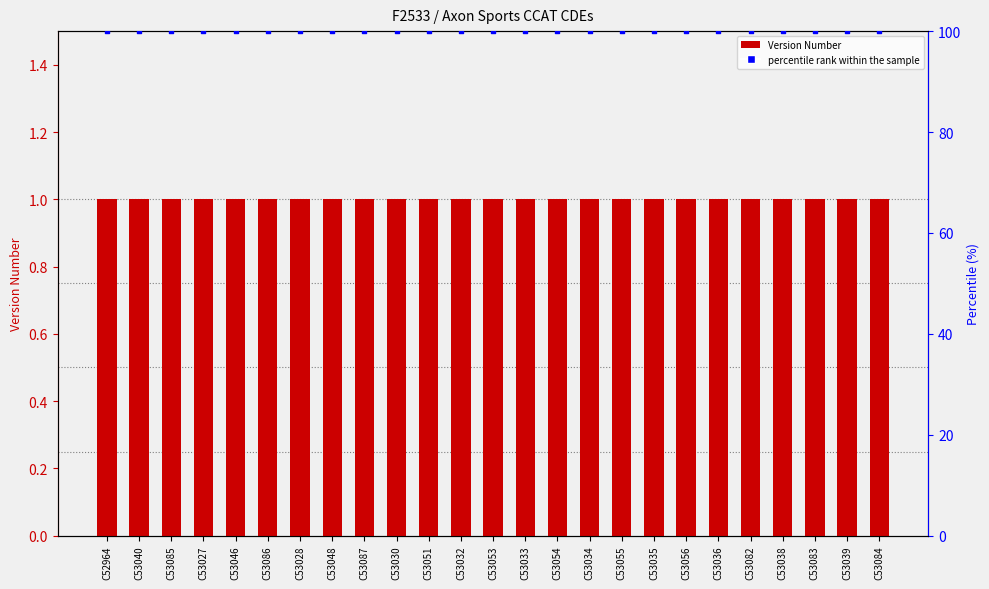

At how many categories does at least one series exceed 2?

25